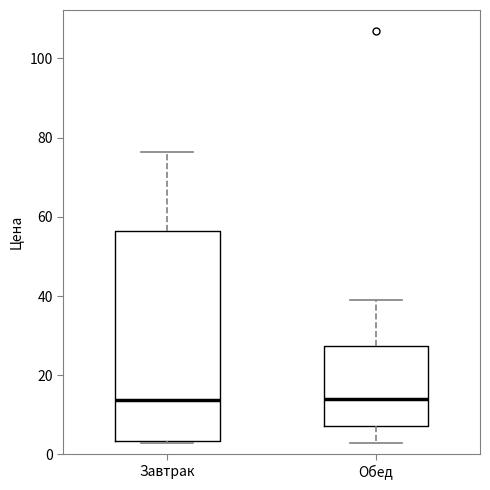

Reading left to right, transcribe this box plot: for each box, give where its median line is, the range the box spans, and where its two whiskers end, as read against the y-axis. The values are not printed on the chart, so give them approximately, as read against the axis.

Завтрак: median 14, box 4 to 56, whiskers 2 to 76
Обед: median 14, box 8 to 28, whiskers 2 to 38